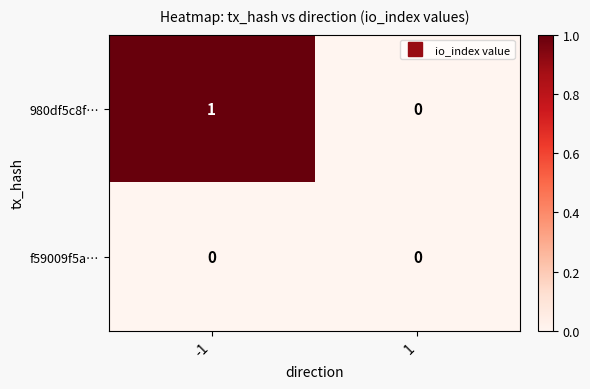

Which series has the largest total across all categories?

980df5c8f…